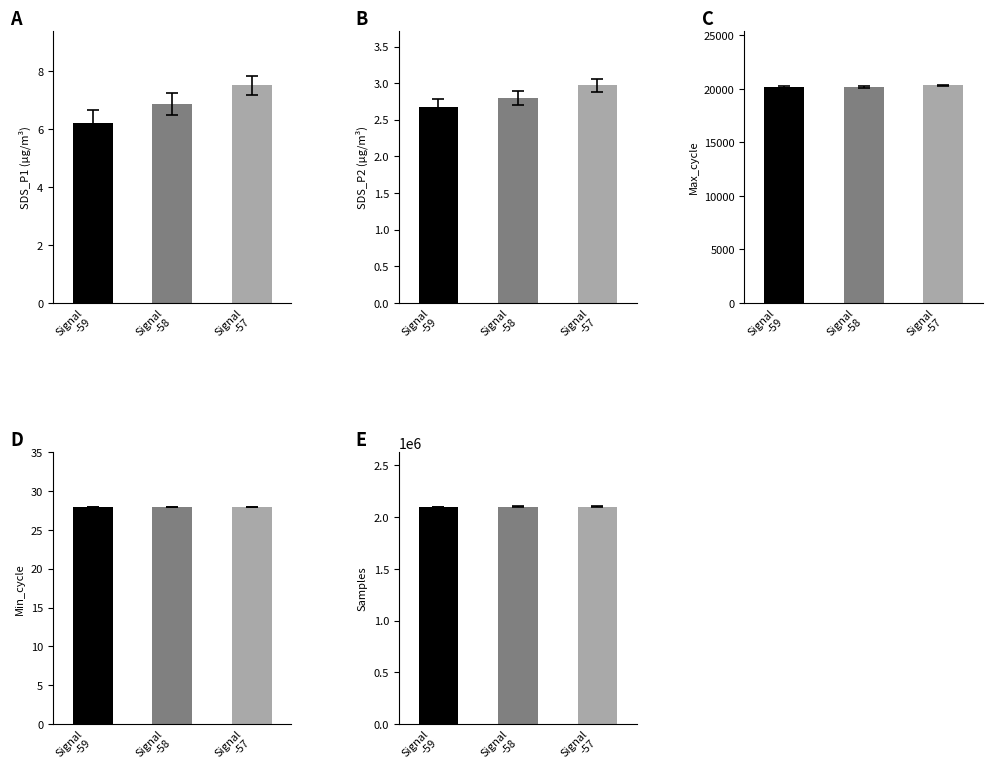

What is the highest value of the Min_cycle series?

28.0